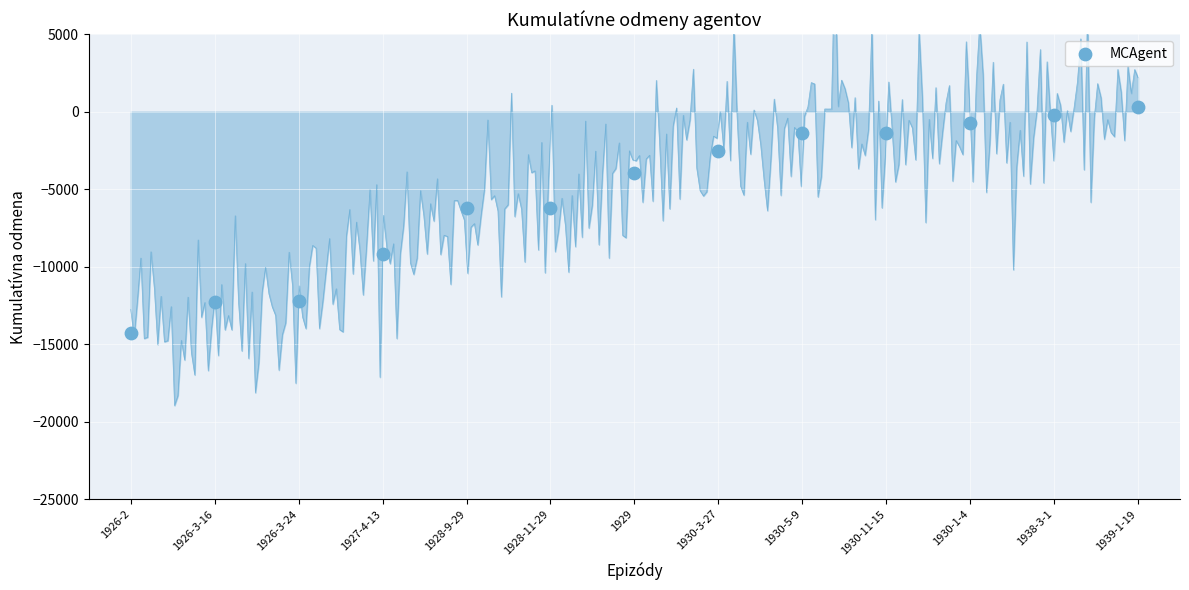

How many points are shown in the scatter plot?

13